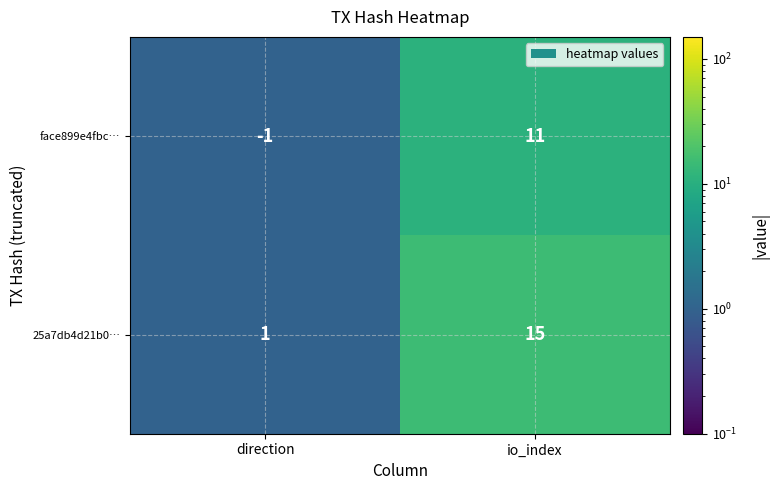

Rank the series by their average value, from highest to lowest.

25a7db4d21b0…, face899e4fbc…